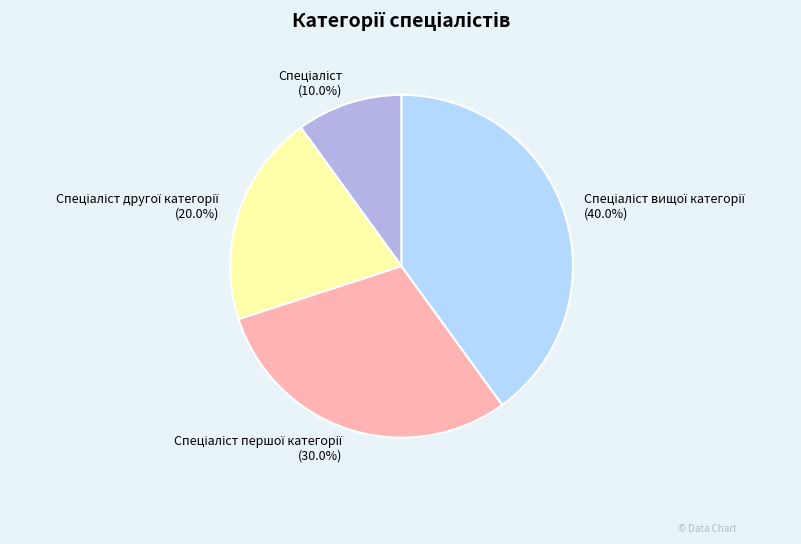

Count the number of slices in the pie.

4